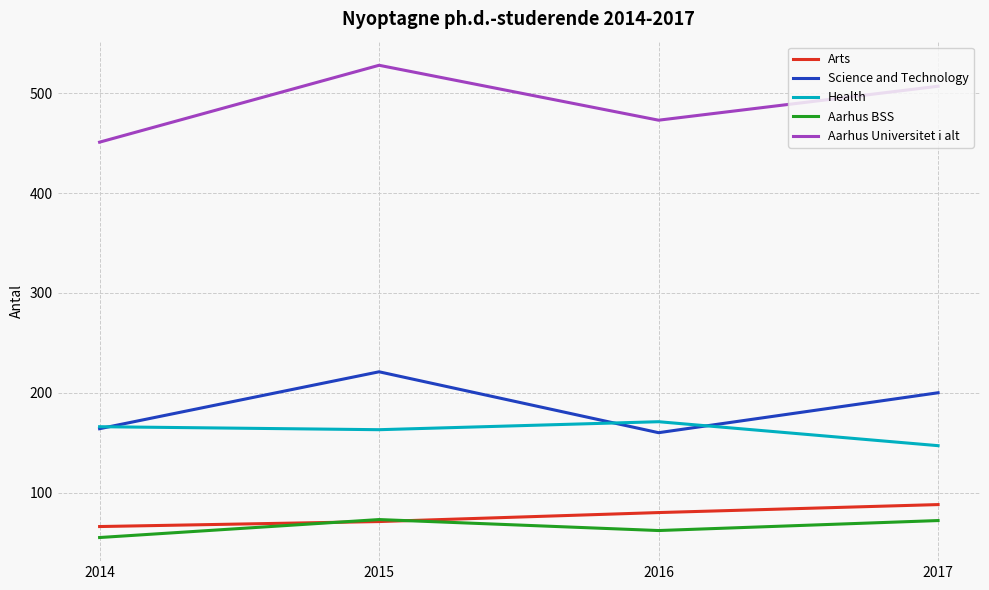

Does the chart have visible grid lines?

Yes